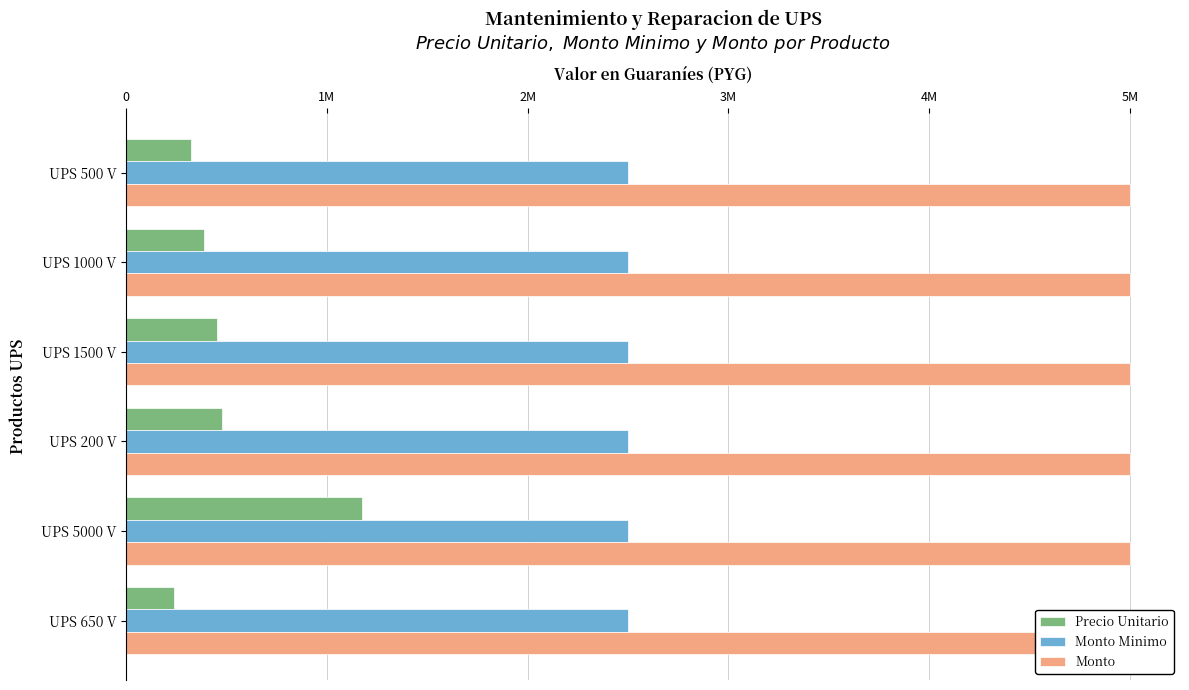

What are all the series names shown in the legend?

Precio Unitario, Monto Minimo, Monto